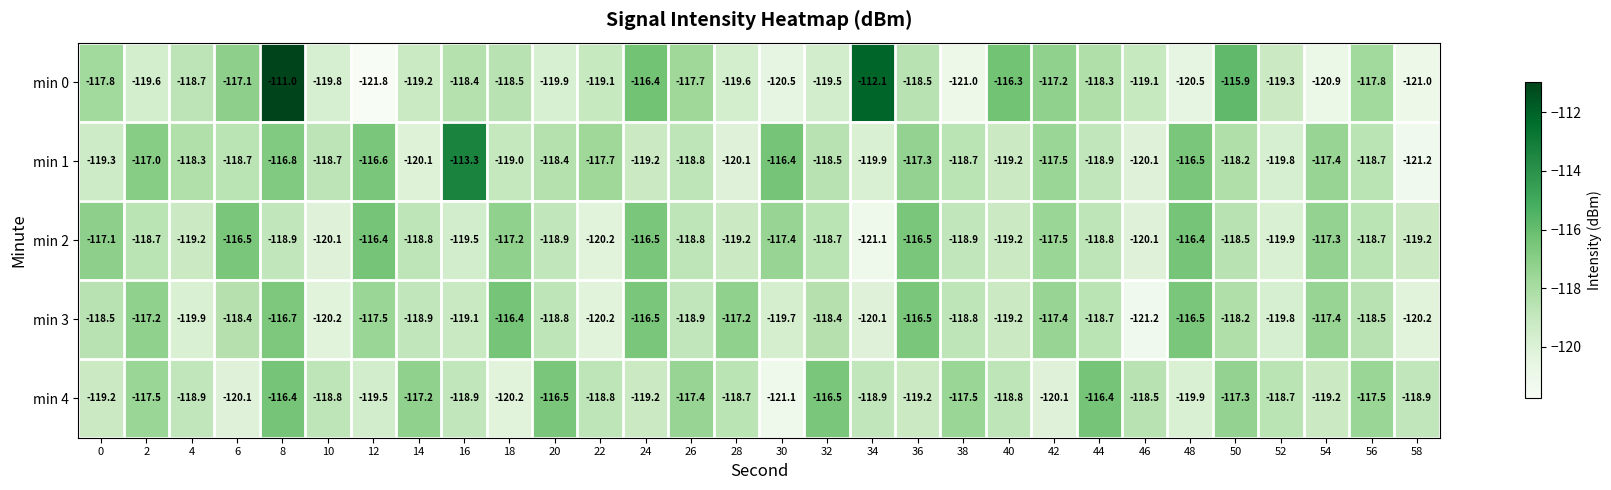

What is the smallest value displayed?

-121.8